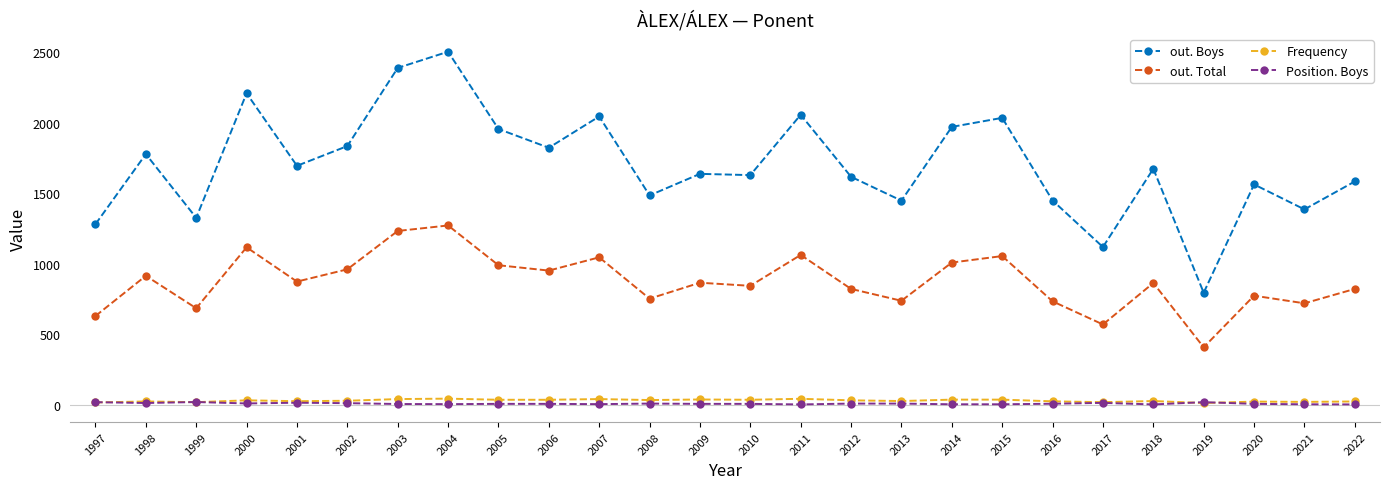

Which series has the largest total across all categories?

out. Boys